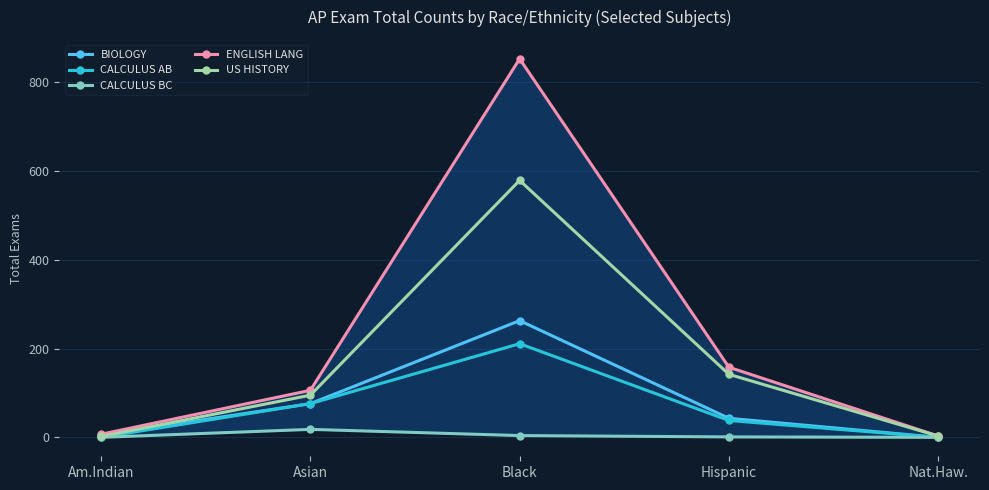

Reading left to right, extract all data points from this chart.

BIOLOGY: 5	76	263	43	0
CALCULUS AB: 0	76	211	38	0
CALCULUS BC: 0	18	4	1	0
ENGLISH LANG: 7	106	853	158	3
US HISTORY: 2	95	579	142	3